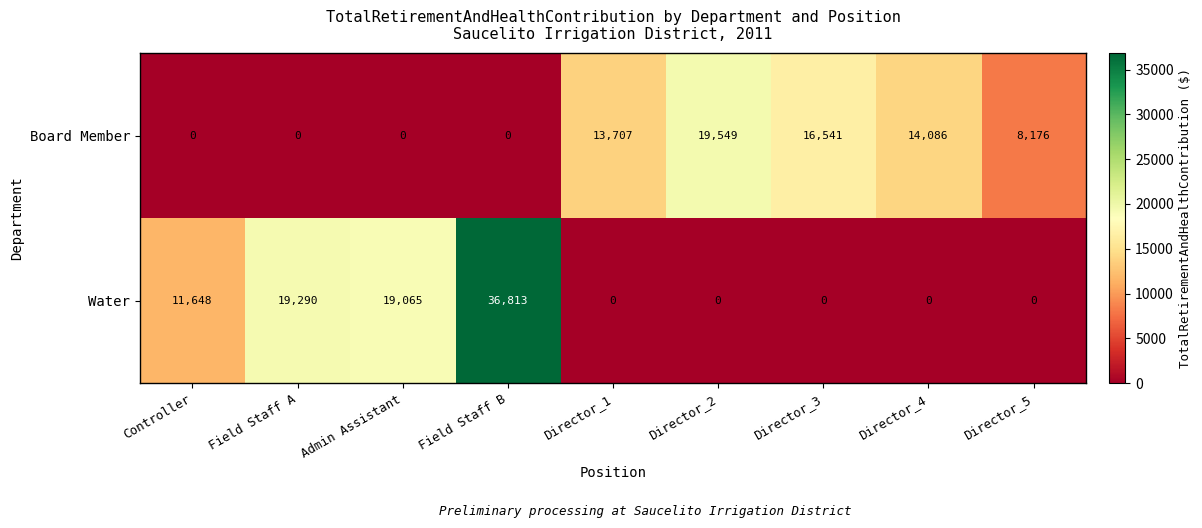

Where is Water nearest to the value 18406?

Admin Assistant